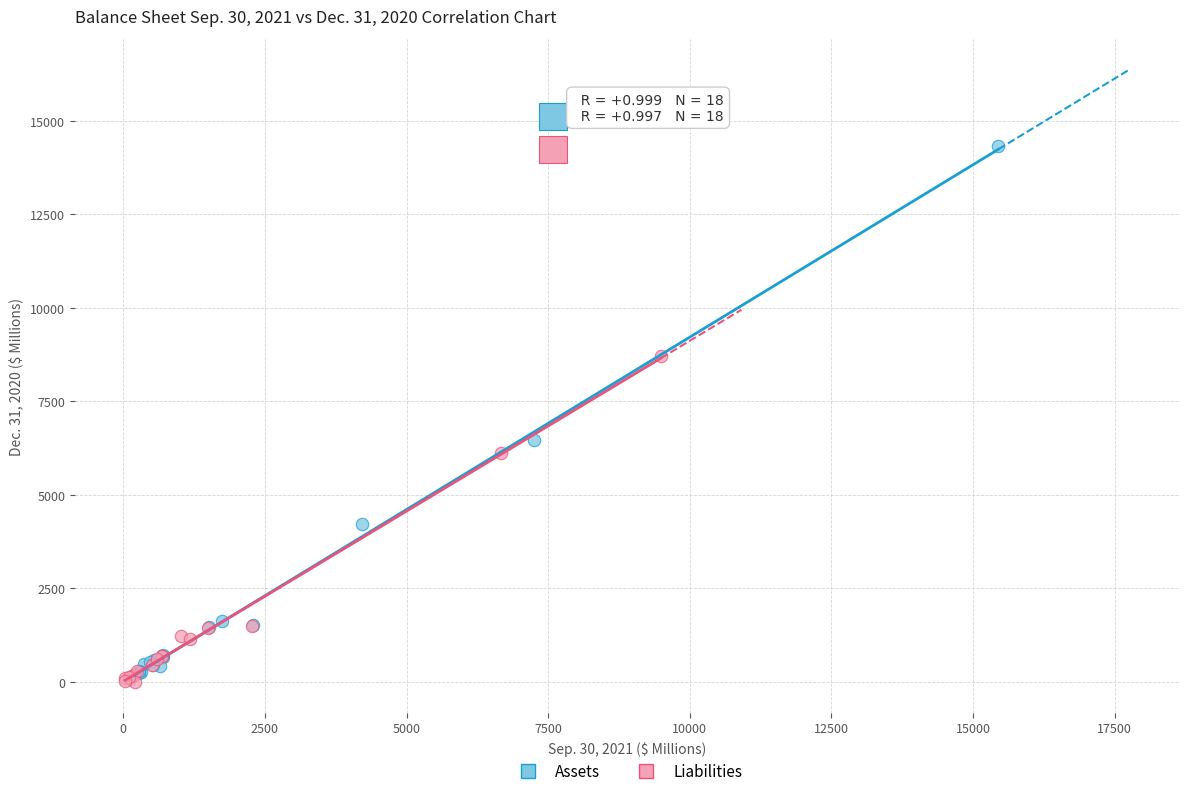

What are all the series names shown in the legend?

Assets, Liabilities